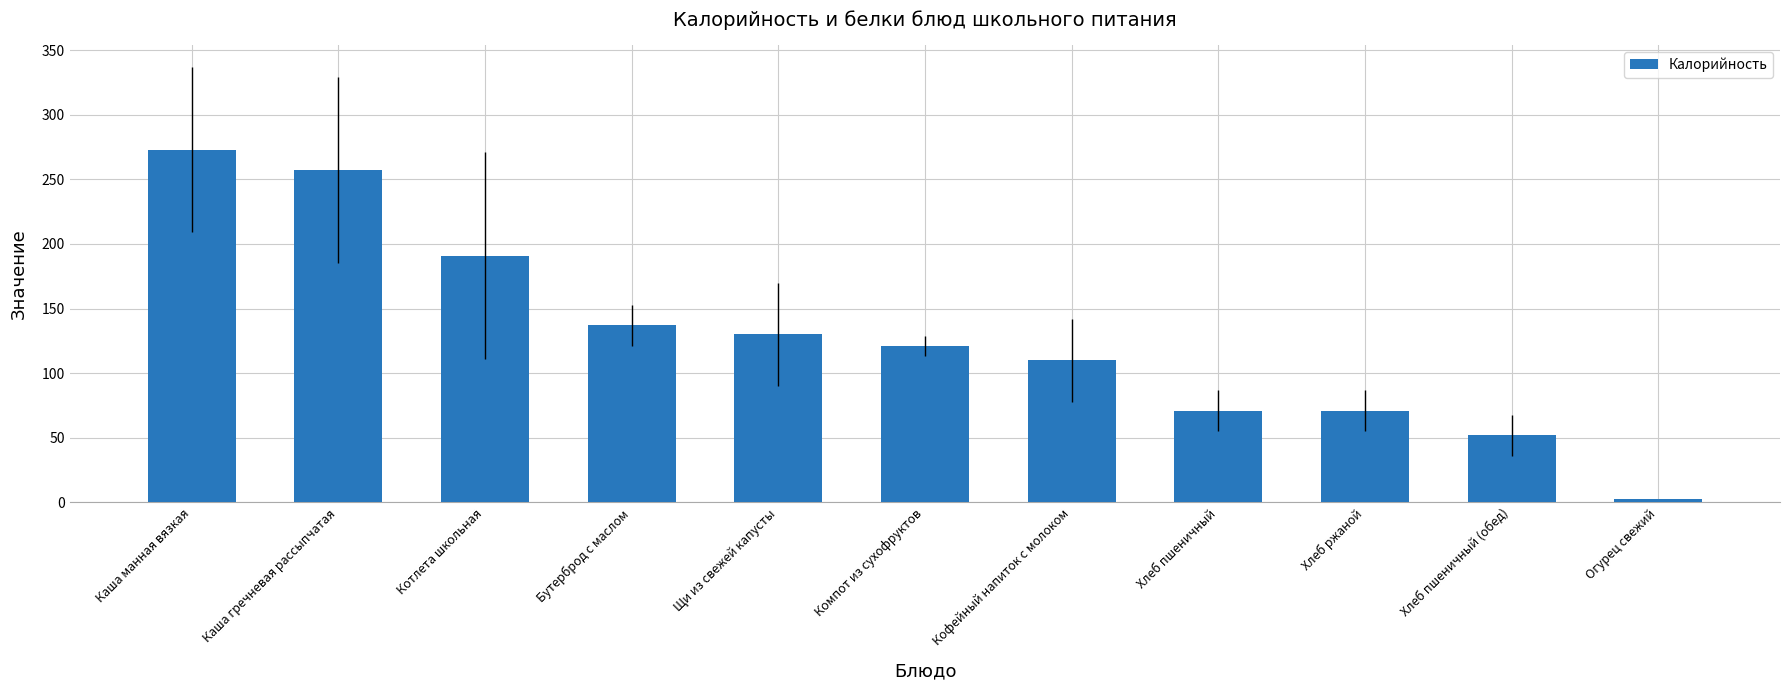

What is the label of the 7th bar from the right?

Щи из свежей капусты